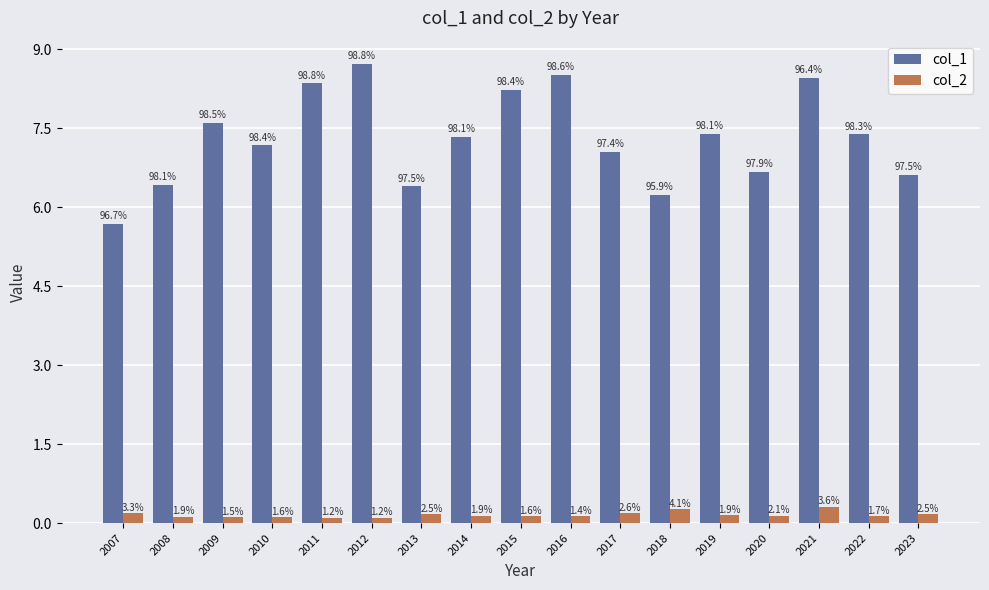

Reading left to right, what are all the values shown in this chart?

col_1: 2007=5.7	2008=6.4	2009=7.6	2010=7.2	2011=8.4	2012=8.7	2013=6.4	2014=7.3	2015=8.2	2016=8.5	2017=7.0	2018=6.2	2019=7.4	2020=6.7	2021=8.5	2022=7.4	2023=6.6
col_2: 2007=0.2	2008=0.1	2009=0.1	2010=0.1	2011=0.1	2012=0.1	2013=0.2	2014=0.1	2015=0.1	2016=0.1	2017=0.2	2018=0.3	2019=0.1	2020=0.1	2021=0.3	2022=0.1	2023=0.2